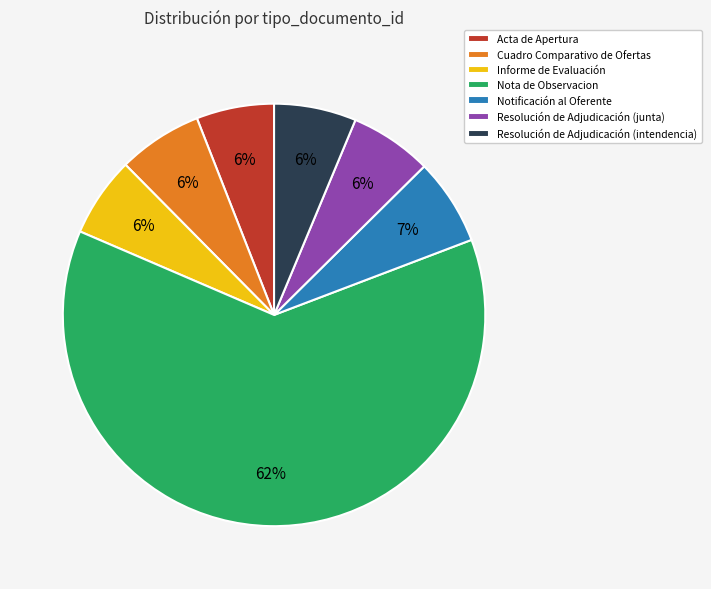

Does Resolución de Adjudicación (junta) represent more than half of the total?

No